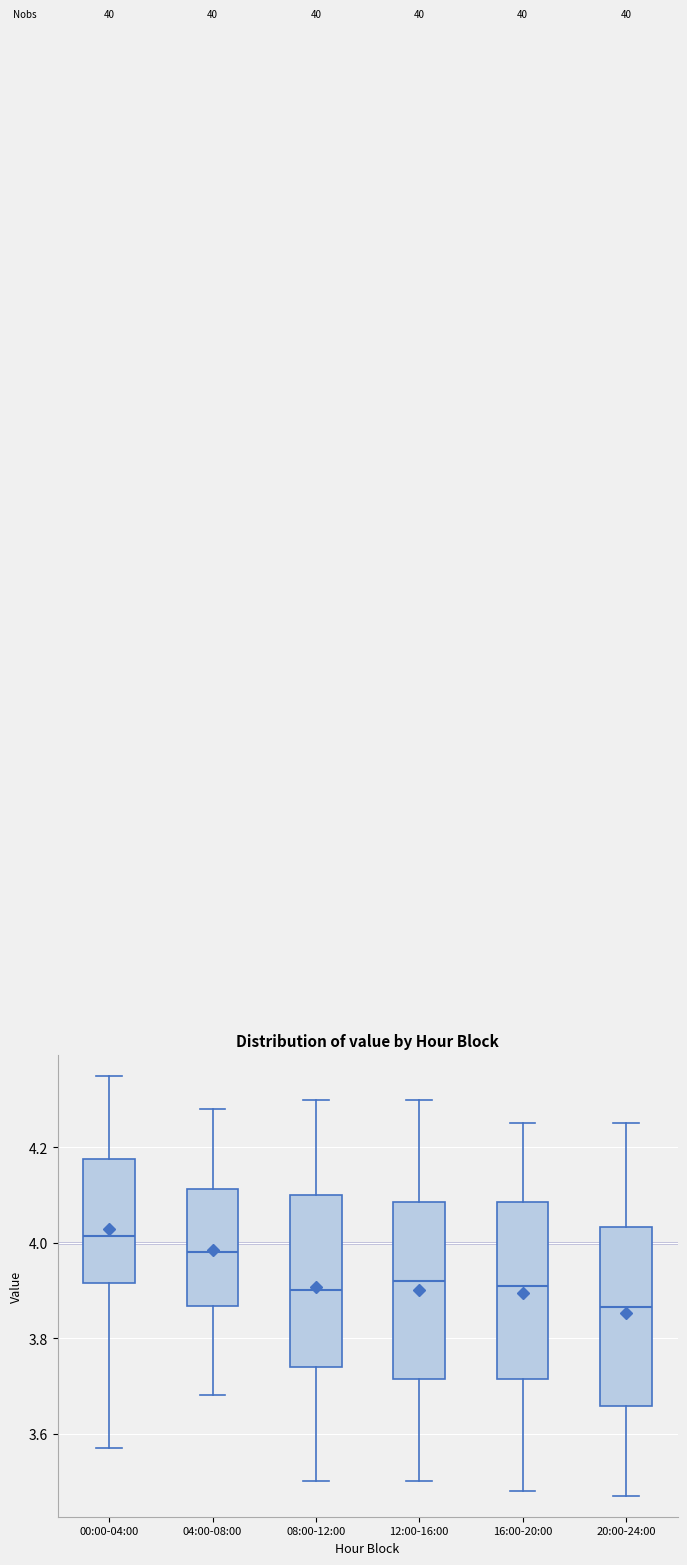

Reading left to right, transcribe this box plot: for each box, give where its median line is, the range the box spans, and where its two whiskers end, as read against the y-axis. The values are not printed on the chart, so give them approximately, as read against the axis.

00:00-04:00: median 4.02, box 3.92 to 4.18, whiskers 3.58 to 4.36
04:00-08:00: median 3.98, box 3.86 to 4.12, whiskers 3.68 to 4.28
08:00-12:00: median 3.90, box 3.74 to 4.10, whiskers 3.50 to 4.30
12:00-16:00: median 3.92, box 3.72 to 4.08, whiskers 3.50 to 4.30
16:00-20:00: median 3.92, box 3.72 to 4.08, whiskers 3.48 to 4.26
20:00-24:00: median 3.86, box 3.66 to 4.04, whiskers 3.48 to 4.26